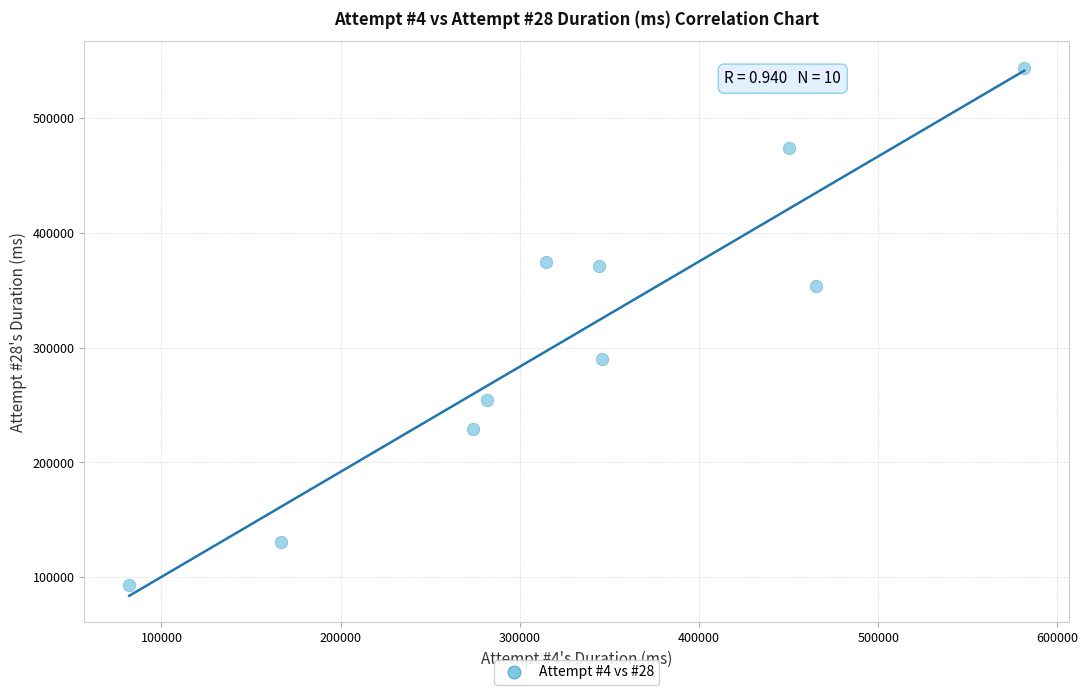

What is the range of Y values (max minus min)?

450276